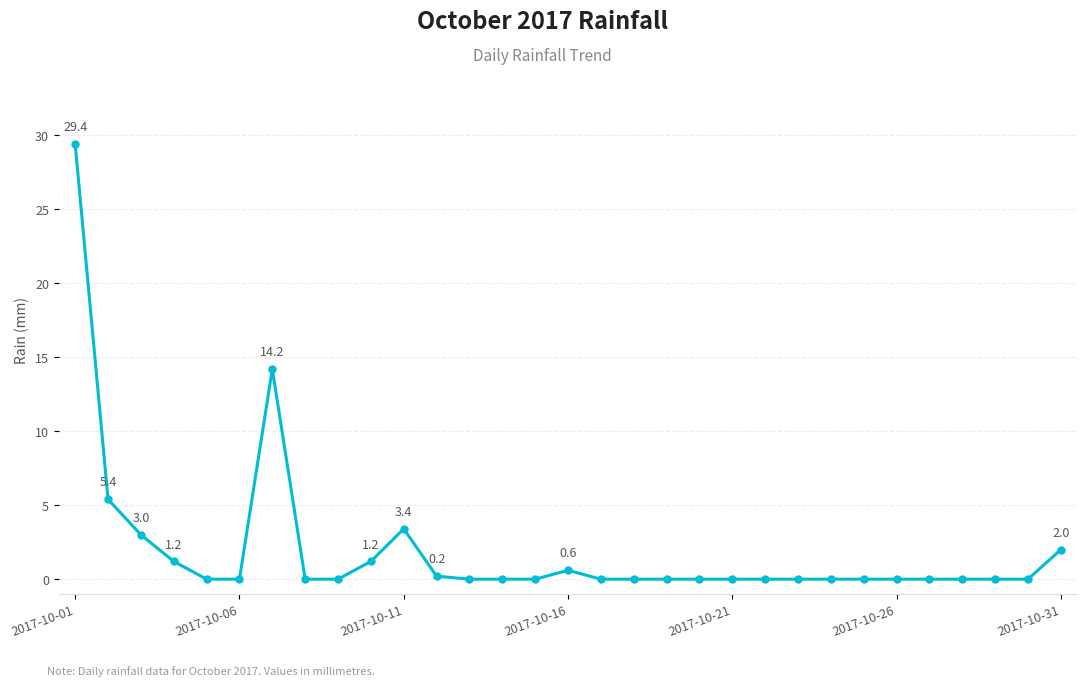

What is the maximum value shown in the chart?

29.4